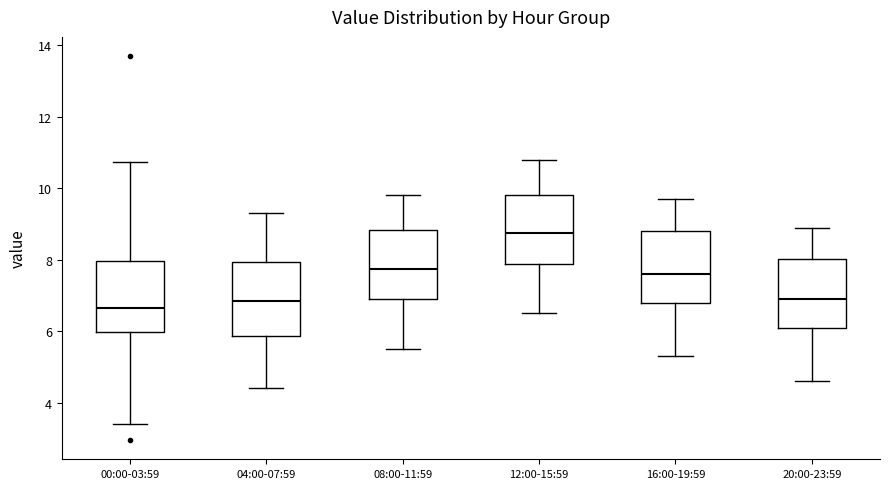

Reading left to right, transcribe this box plot: for each box, give where its median line is, the range the box spans, and where its two whiskers end, as read against the y-axis. The values are not printed on the chart, so give them approximately, as read against the axis.

00:00-03:59: median 6.6, box 6.0 to 8.0, whiskers 3.4 to 10.8
04:00-07:59: median 6.8, box 5.8 to 8.0, whiskers 4.4 to 9.4
08:00-11:59: median 7.8, box 7.0 to 8.8, whiskers 5.6 to 9.8
12:00-15:59: median 8.8, box 7.8 to 9.8, whiskers 6.6 to 10.8
16:00-19:59: median 7.6, box 6.8 to 8.8, whiskers 5.4 to 9.8
20:00-23:59: median 7.0, box 6.0 to 8.0, whiskers 4.6 to 9.0